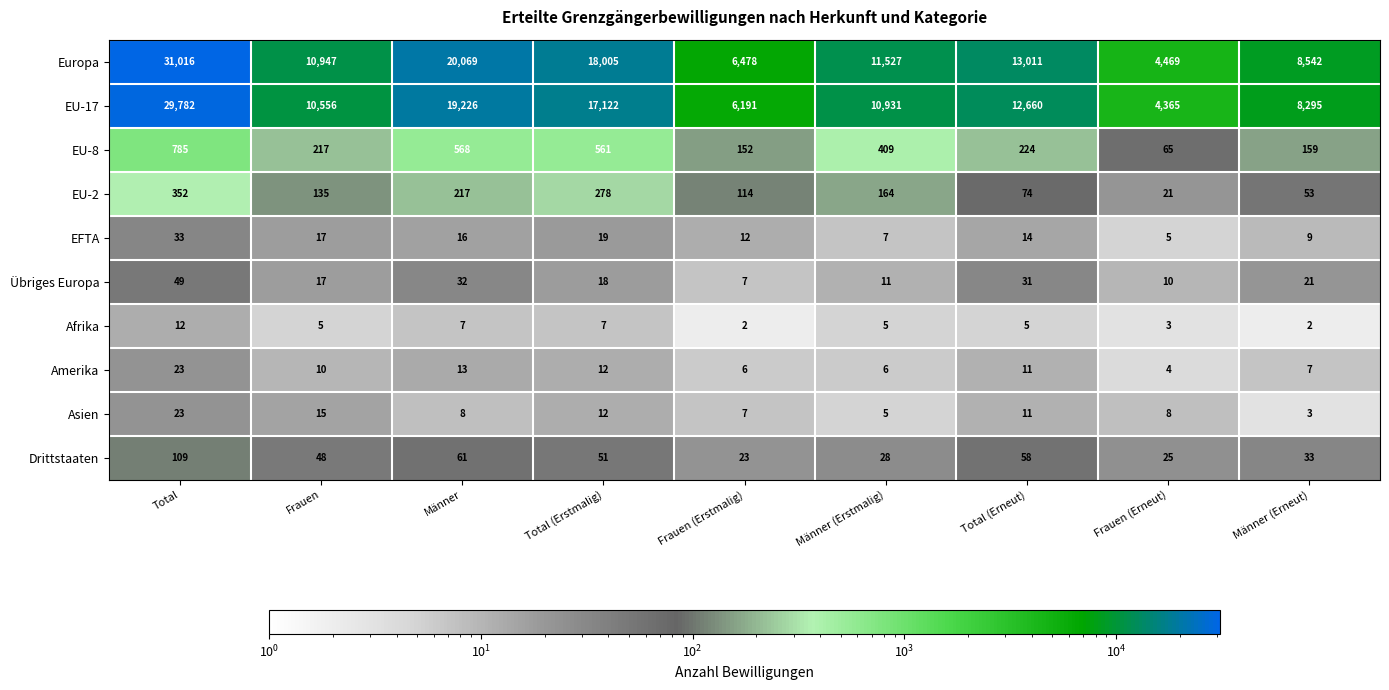

What is the difference between the maximum and minimum values in the Amerika series?

19